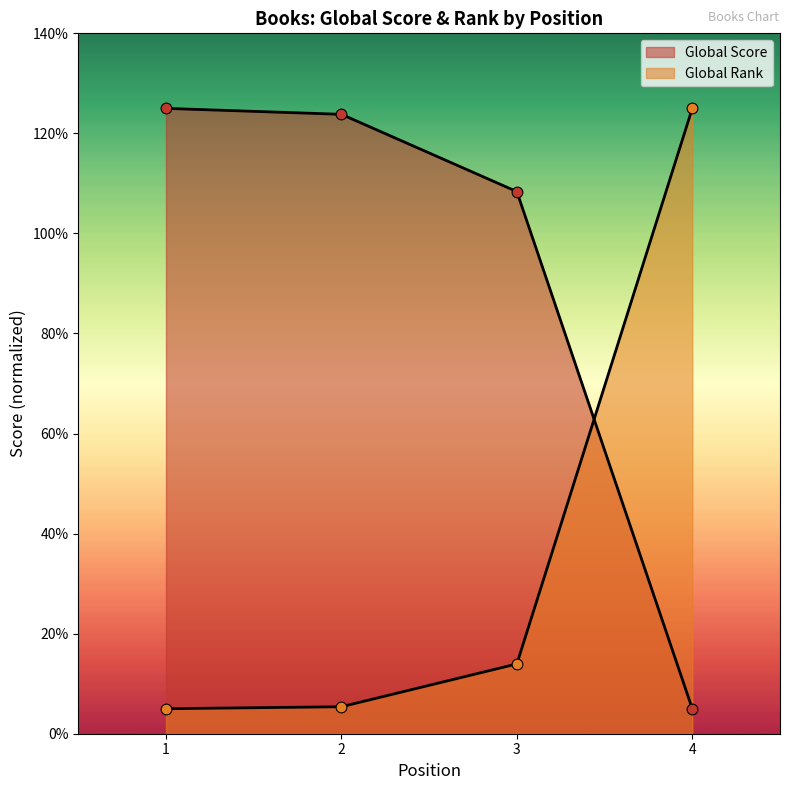

Which series reaches the maximum Y coordinate?

Global Score